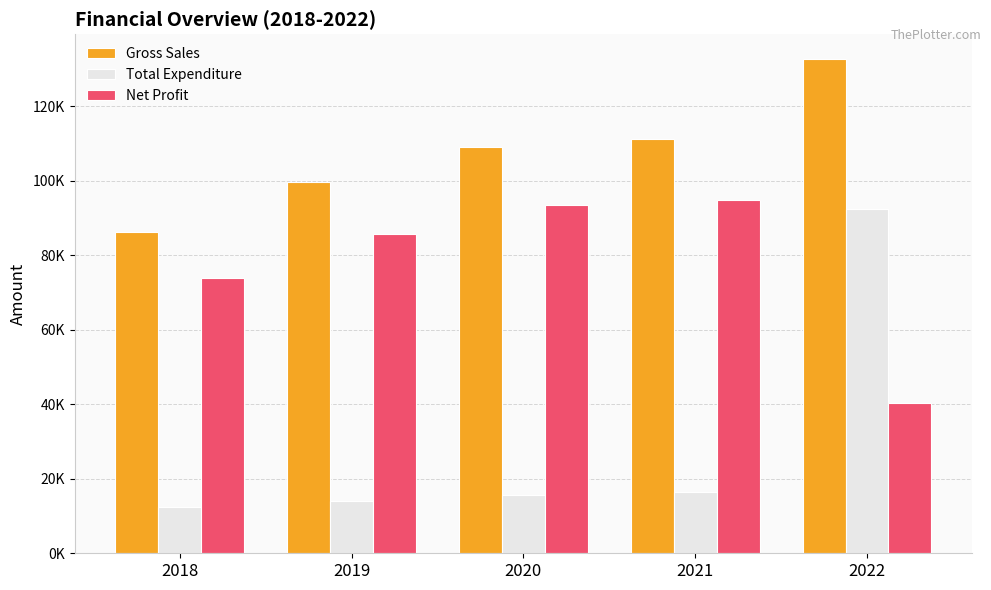

The Net Profit series shows 85693.2 at 2019. True or false?

True